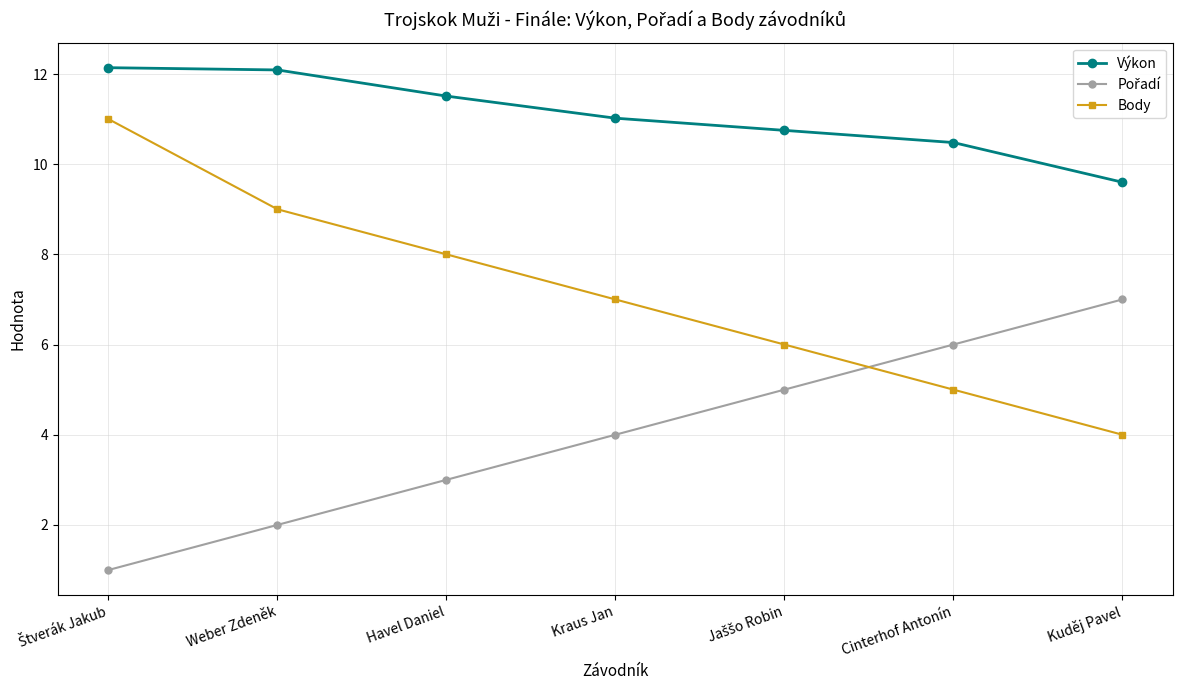

What value does the Body series have at Cinterhof Antonín?

5.0